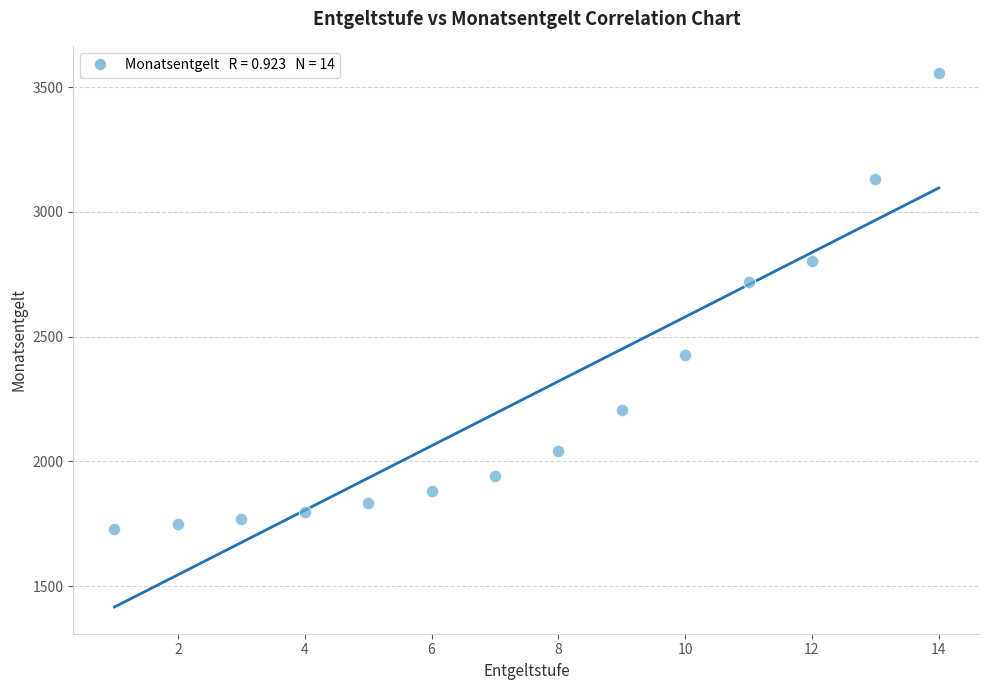

What Y value in the scatter plot is closest to 2643?

2719